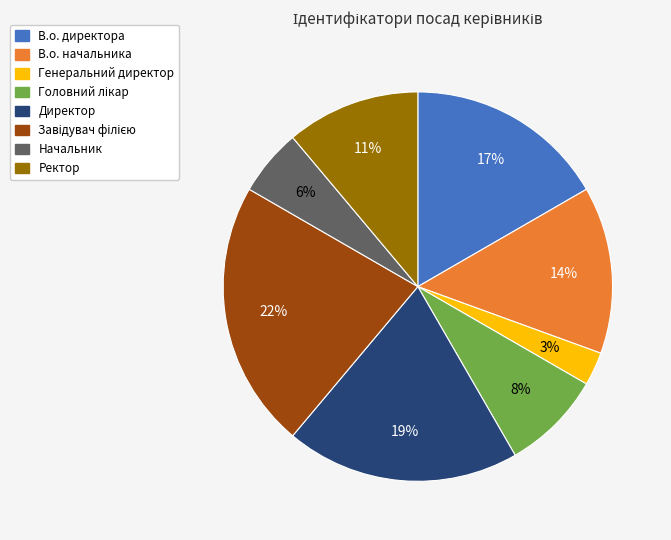

Which slice is the smallest?

Генеральний директор